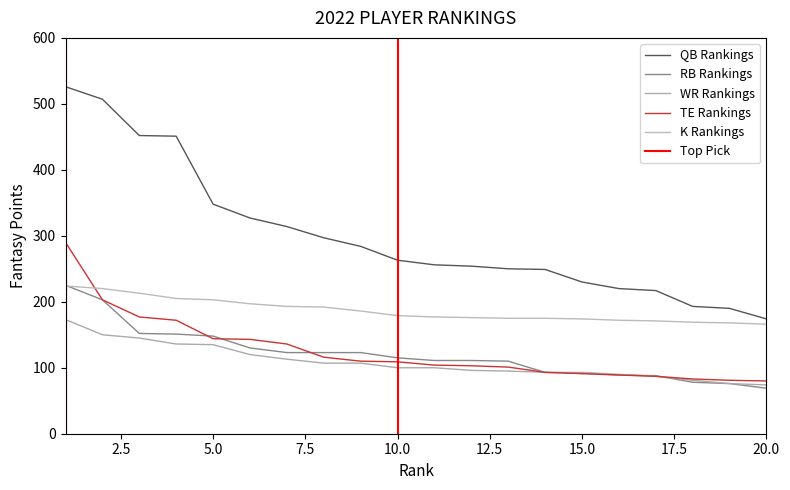

How many lines are shown in the chart?

5